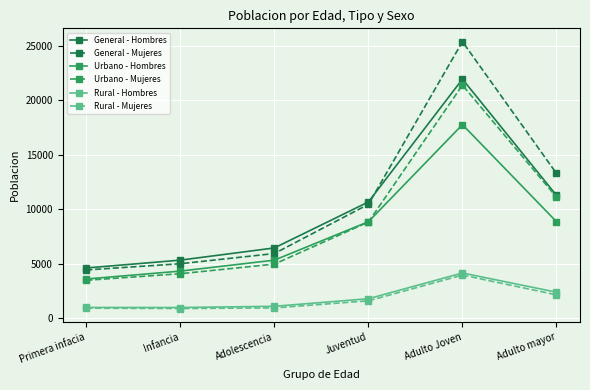

List the labels in order of General - Mujeres value, smallest first.

Primera infacia, Infancia, Adolescencia, Juventud, Adulto mayor, Adulto Joven